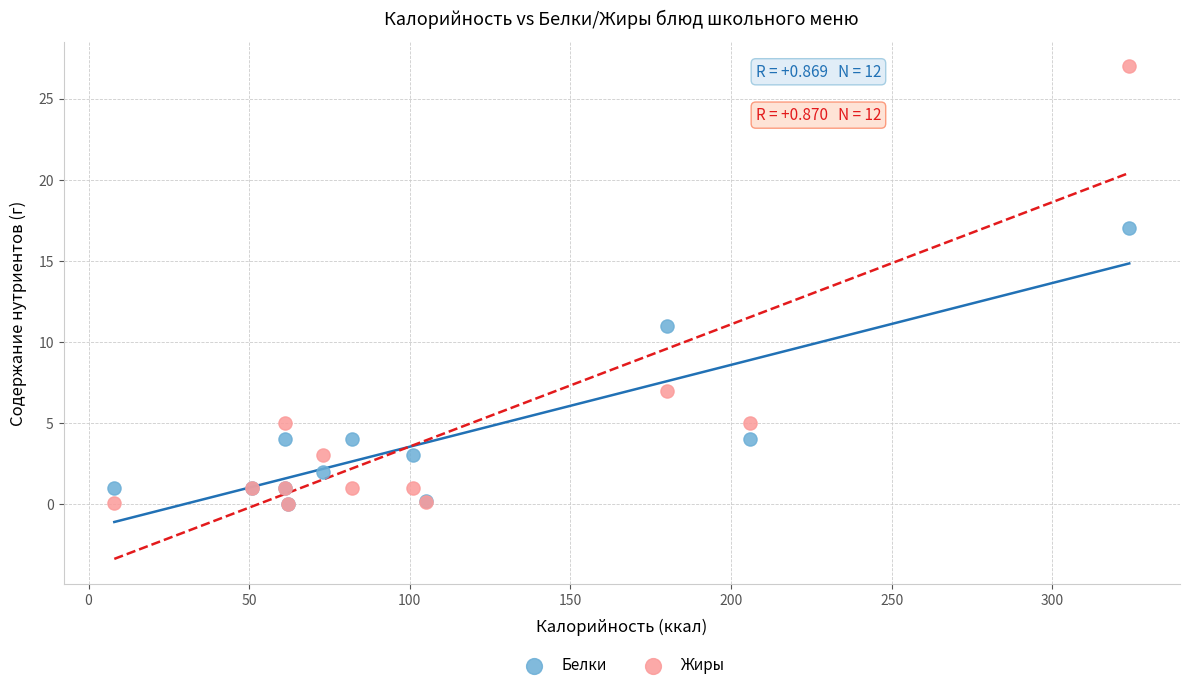

Which series has the largest Y range (max minus min)?

Жиры